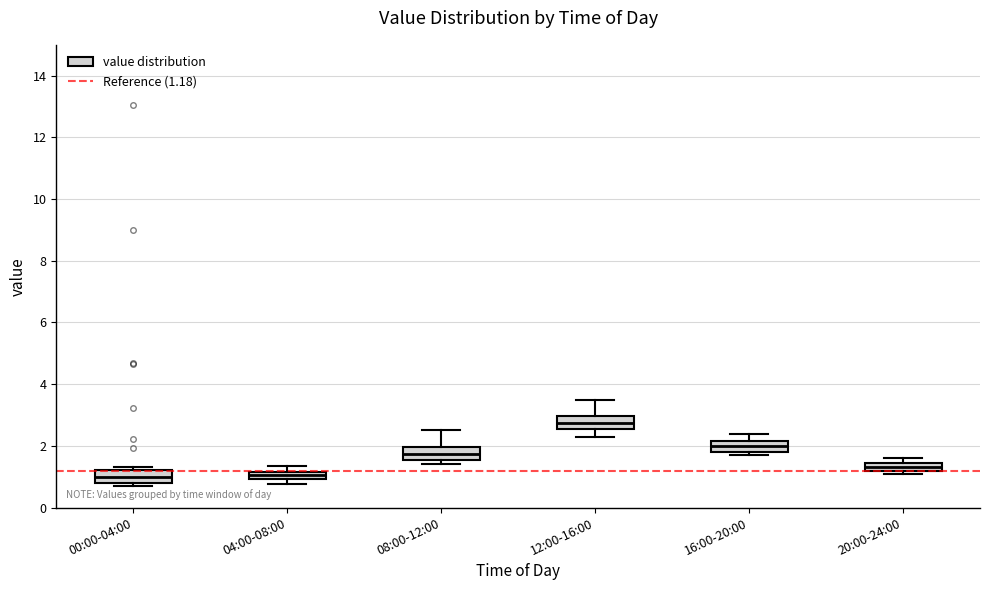

Which box's median line is the highest?

12:00-16:00